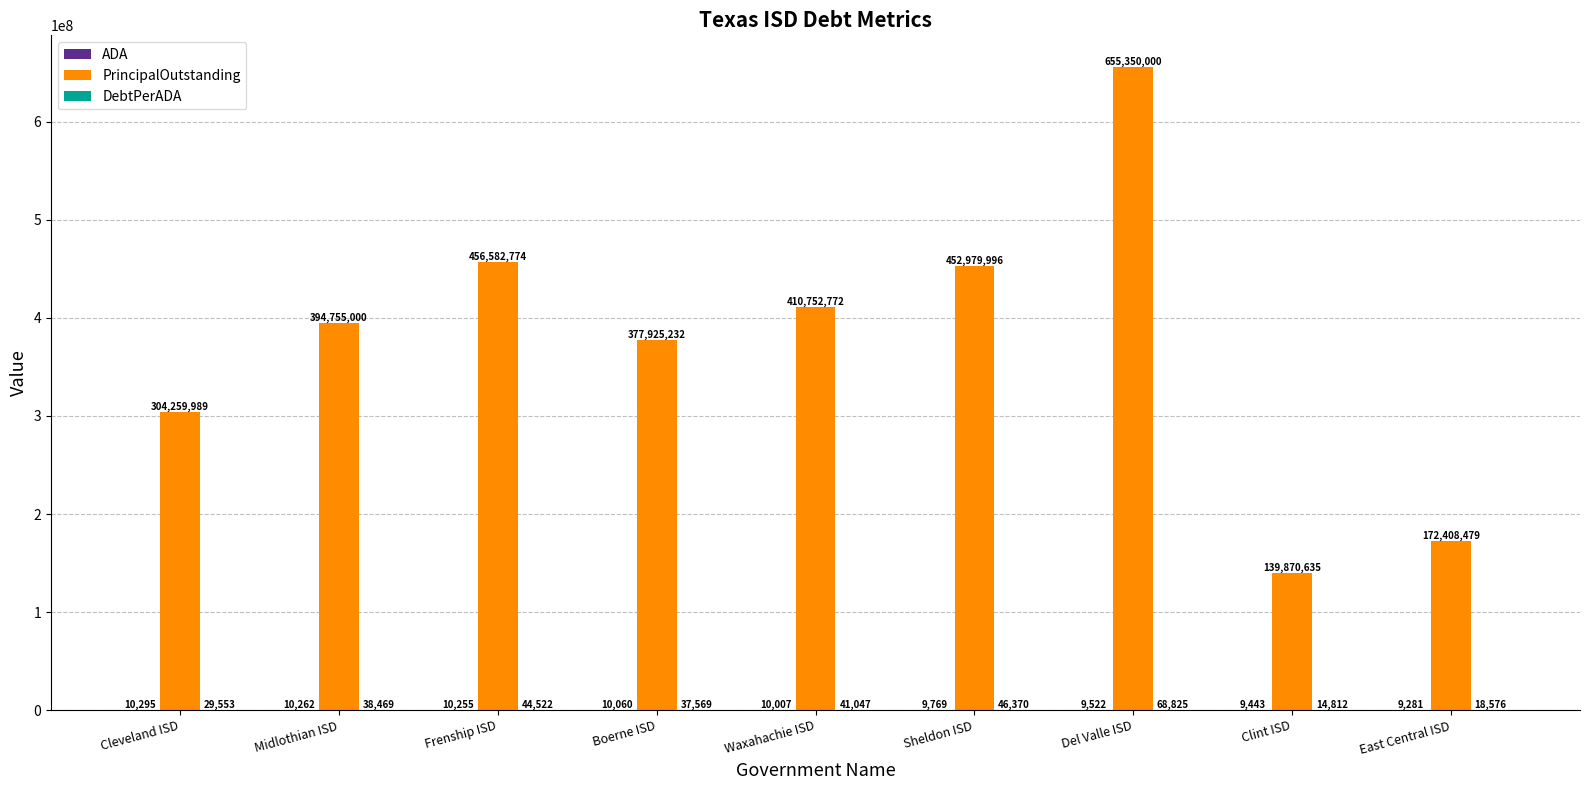

How many distinct data groups are displayed?

3